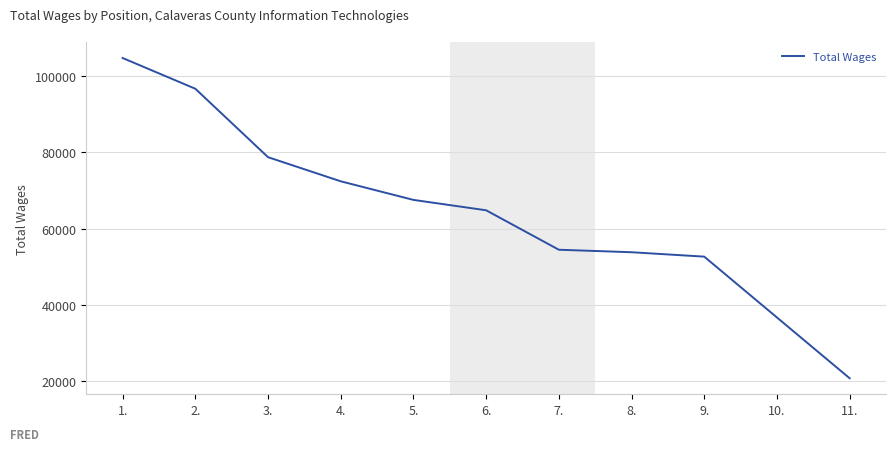

True or false: the data shows 170402 at 2..

False